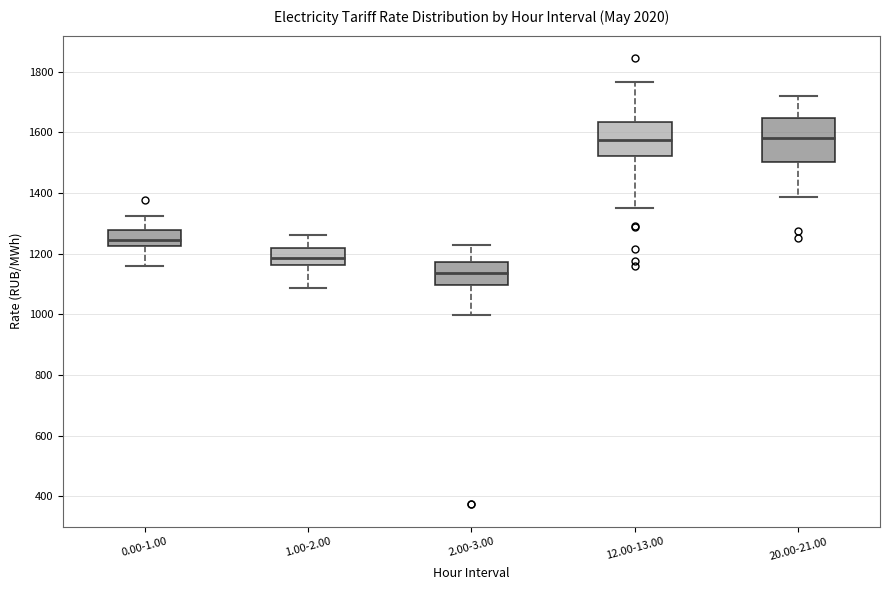

Reading left to right, read every box against the y-axis: the position of its median line, the range the box covers, and the ends of its whiskers. The values are not printed on the chart, so give them approximately, as read against the axis.

0.00-1.00: median 1240, box 1220 to 1280, whiskers 1160 to 1320
1.00-2.00: median 1180, box 1160 to 1220, whiskers 1080 to 1260
2.00-3.00: median 1140, box 1100 to 1180, whiskers 1000 to 1220
12.00-13.00: median 1580, box 1520 to 1640, whiskers 1360 to 1760
20.00-21.00: median 1580, box 1500 to 1640, whiskers 1380 to 1720